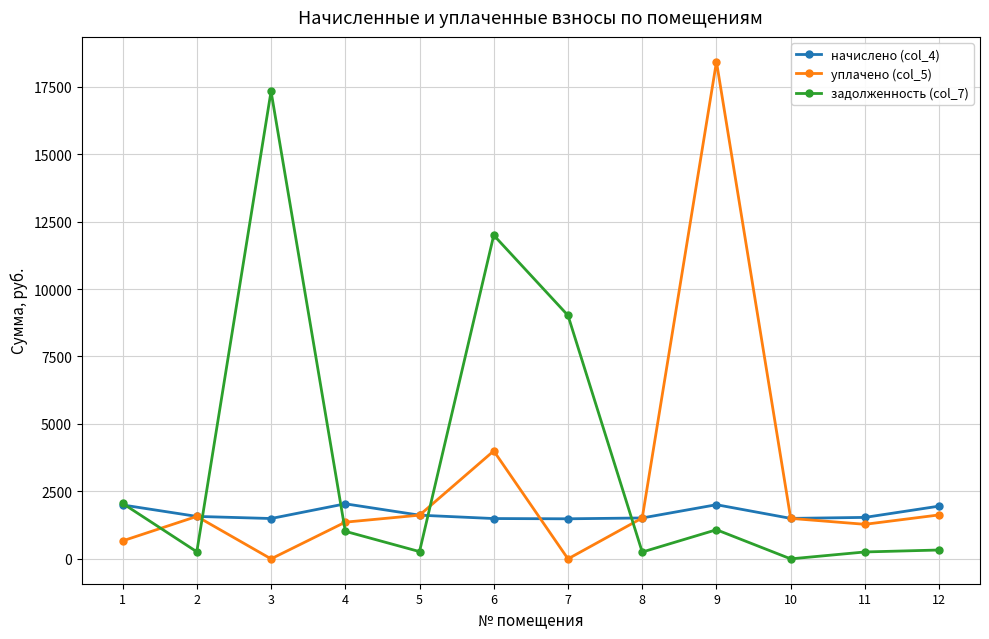

The начислено (col_4) series shows 1954.7 at 12. True or false?

True